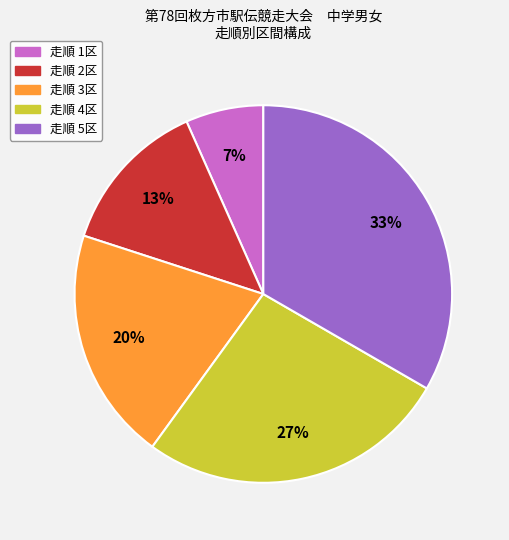

Is there any slice that represents more than half of the pie?

No